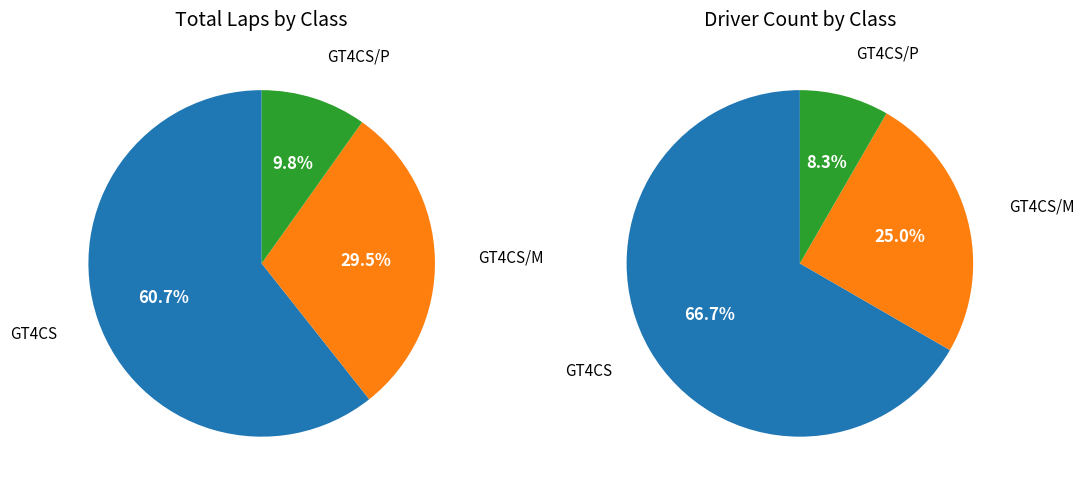

How many segments does this pie chart have?

3